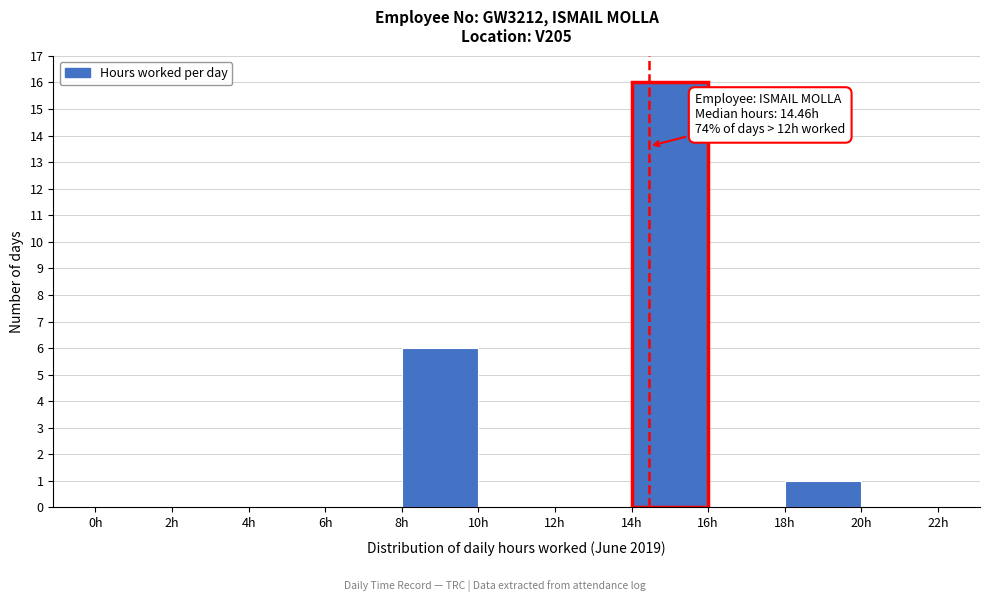

Over which range of the x-axis is the bar tallest?

14 to 16